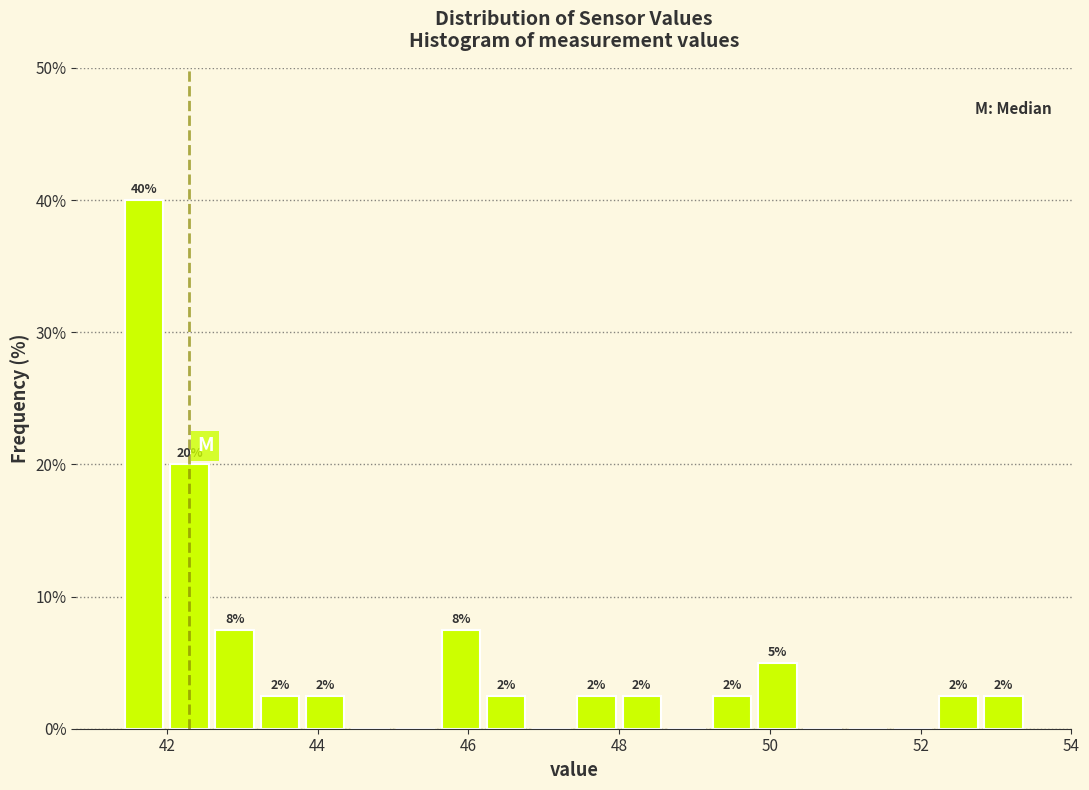

Around what value on the x-axis is the tallest bar? Give the approximate position of its centre, as read against the axis.

41.8